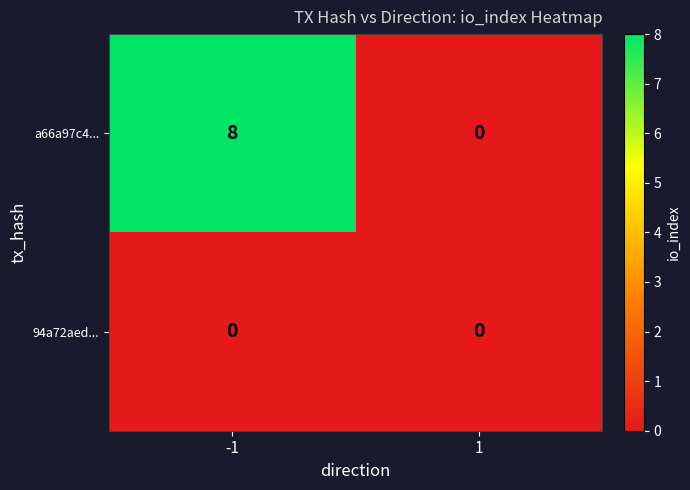

Reading right to left, extract all data points from this chart.

a66a97c4...: 0	8
94a72aed...: 0	0